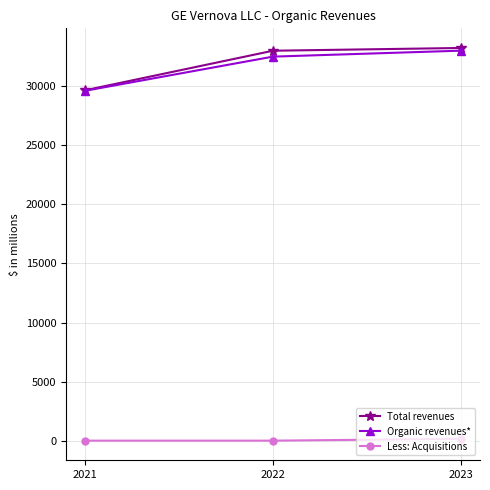

What is the sum of the Organic revenues* values at 2021 and 2022?

62118